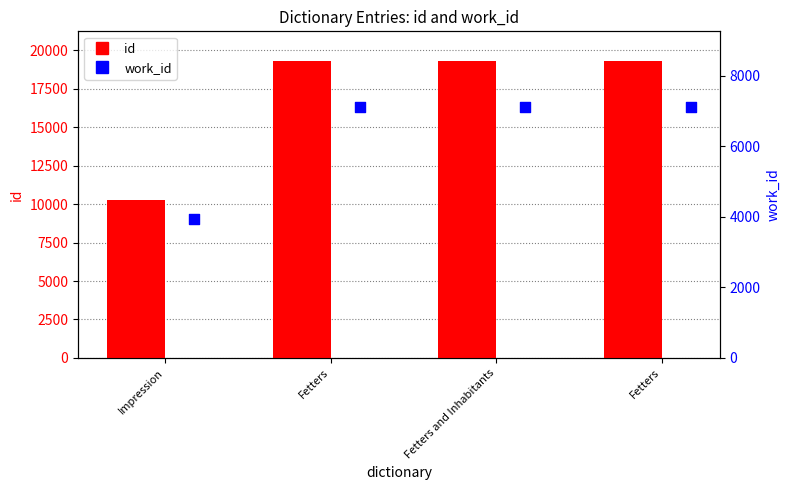

Is the value of id at Impression greater than the value of work_id at Fetters and Inhabitants?

Yes